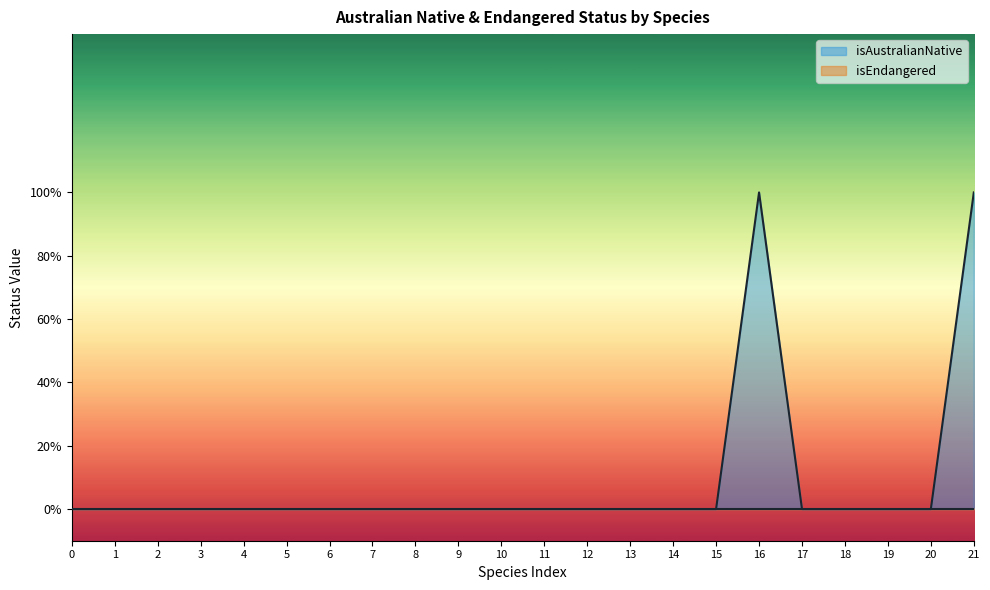

How many data points does each series have?

22